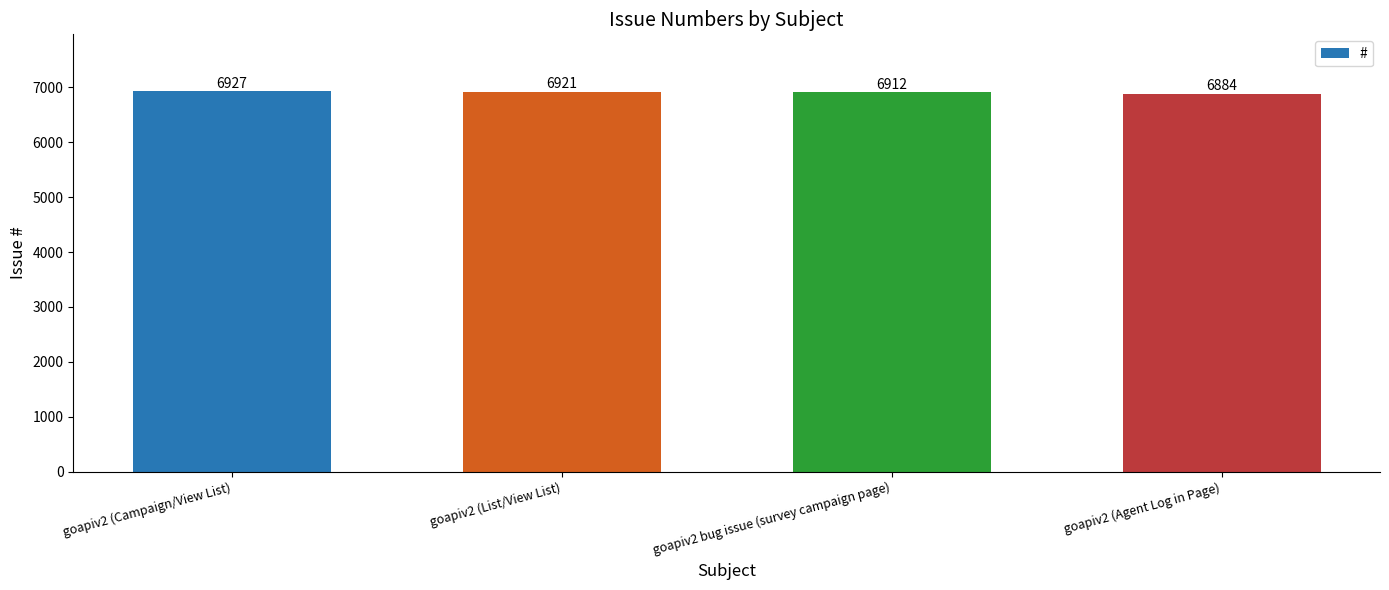

What is the difference between the maximum and minimum values?

43